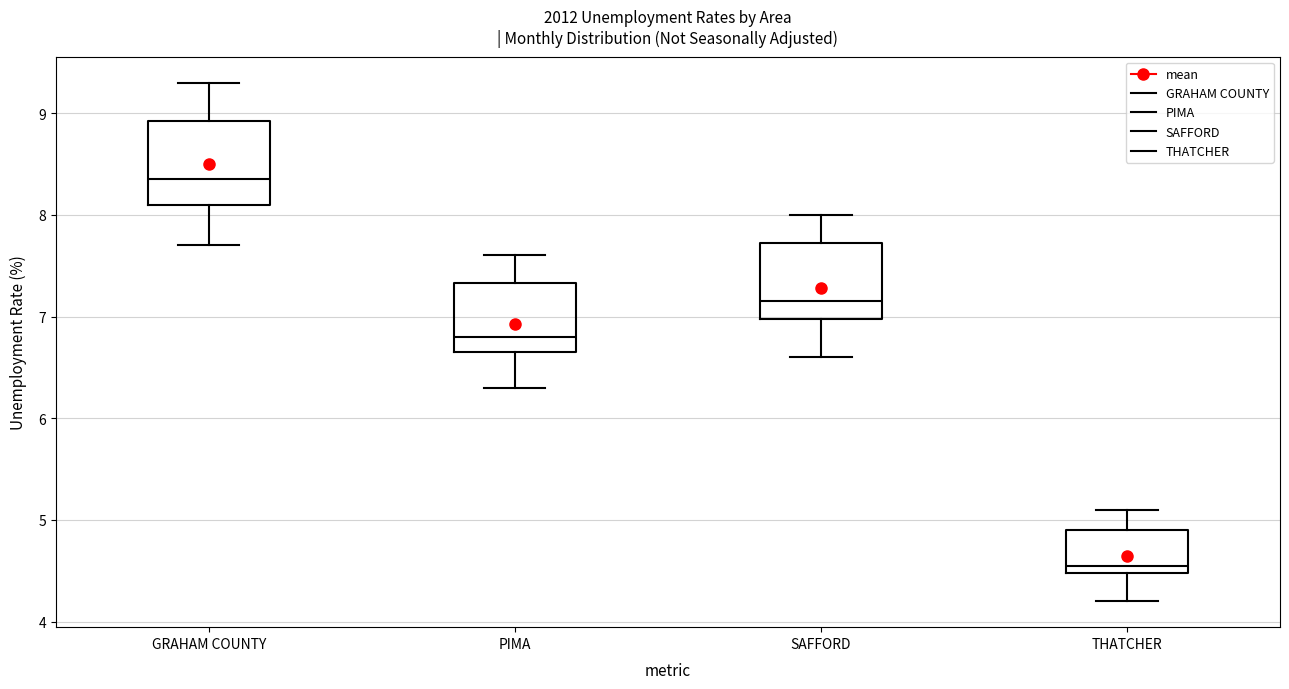

Which box's median line is the lowest?

THATCHER